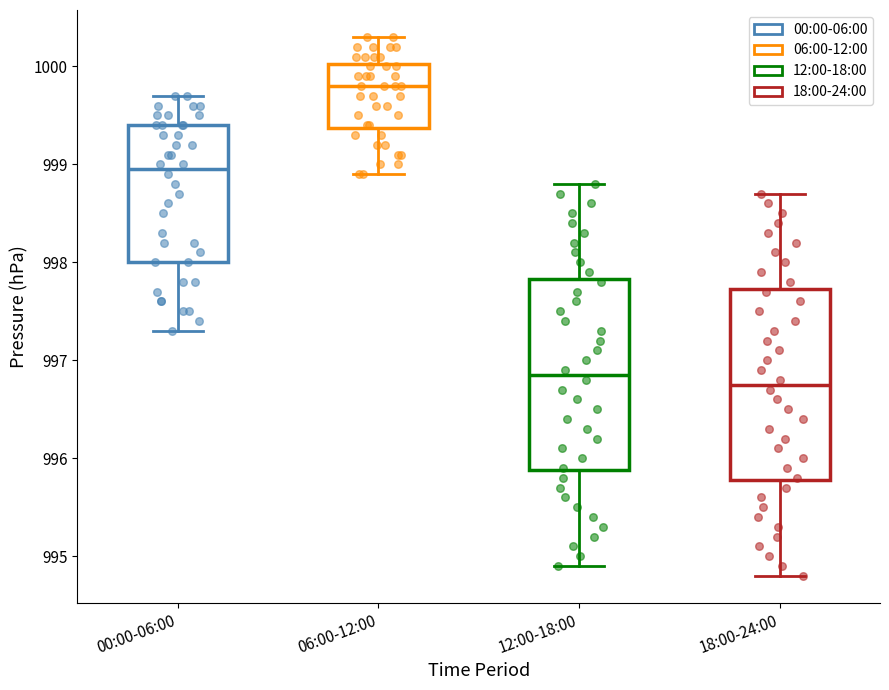

Where does the median line of the box for 18:00-24:00 sit on the y-axis? The values are not printed on the chart, so give them approximately, as read against the axis.

996.8